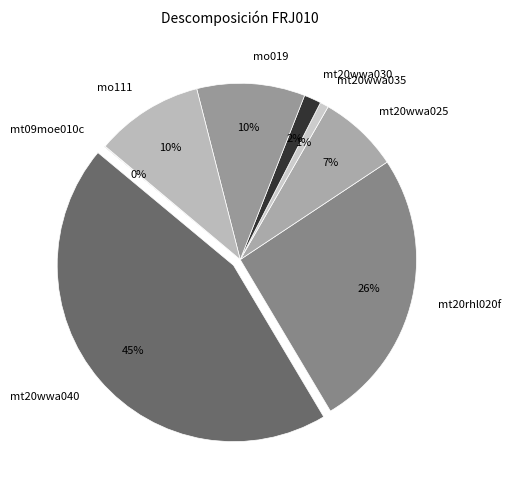

Is it true that mo111 is 10% of the pie?

True